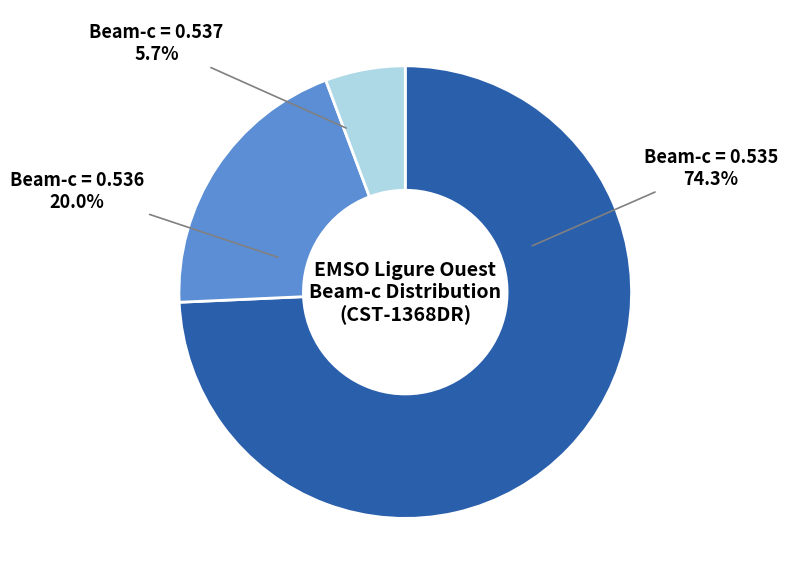

Is there any slice that represents more than half of the pie?

Yes